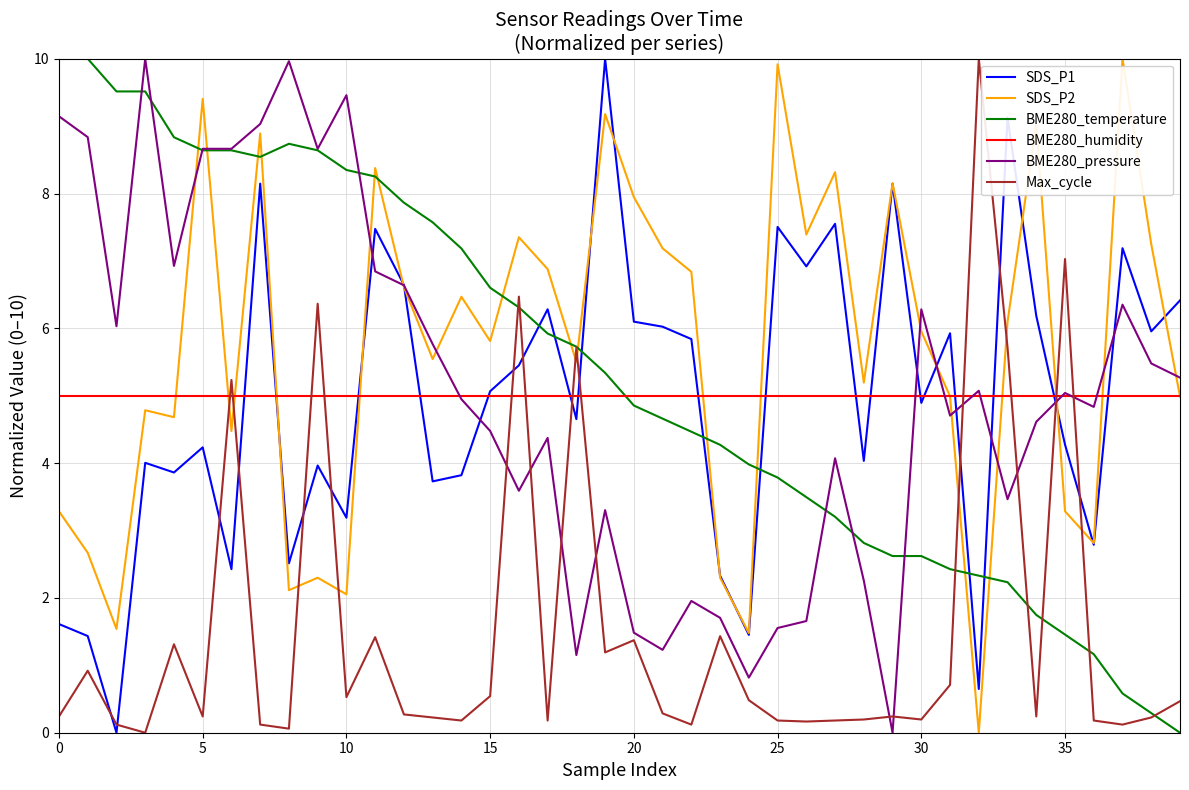

How many series are shown in this chart?

6